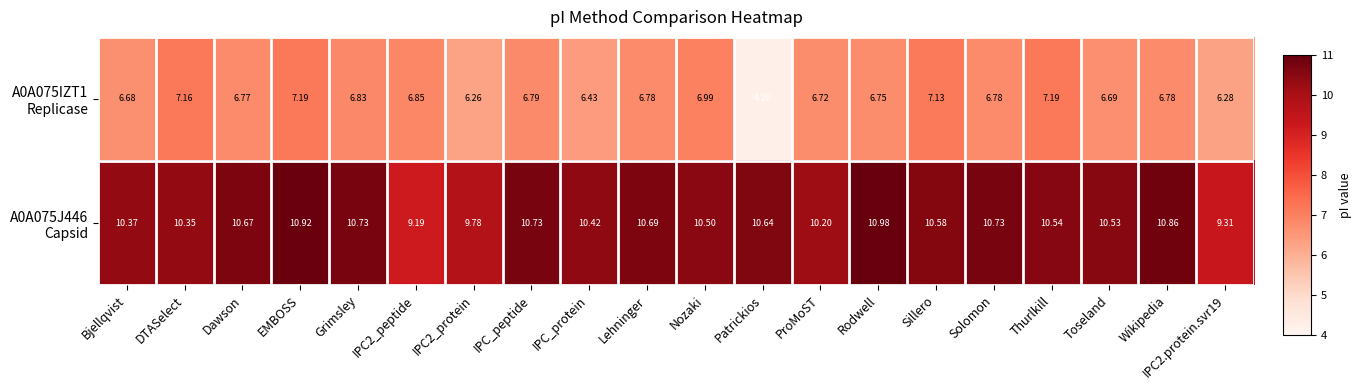

At which category is the sum across all series the highest?

EMBOSS